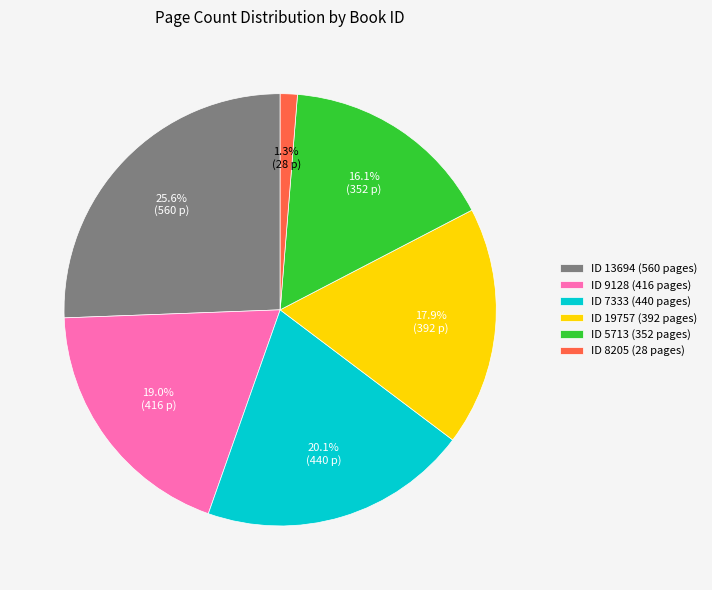

Rank the categories by value from highest to lowest.

ID 13694 (560 pages), ID 7333 (440 pages), ID 9128 (416 pages), ID 19757 (392 pages), ID 5713 (352 pages), ID 8205 (28 pages)